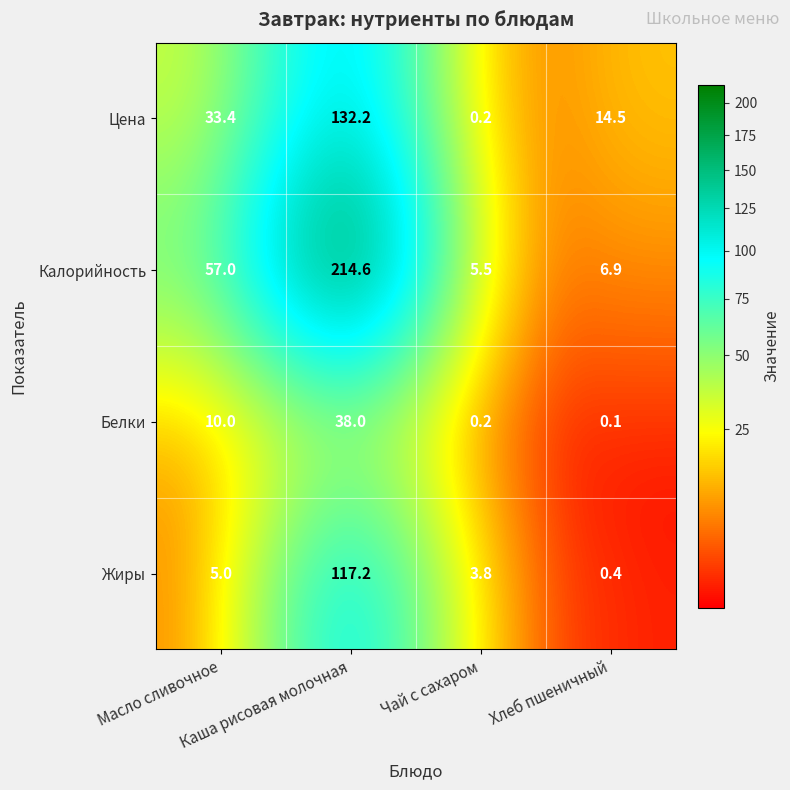

What is the average value of the Белки series?

12.1